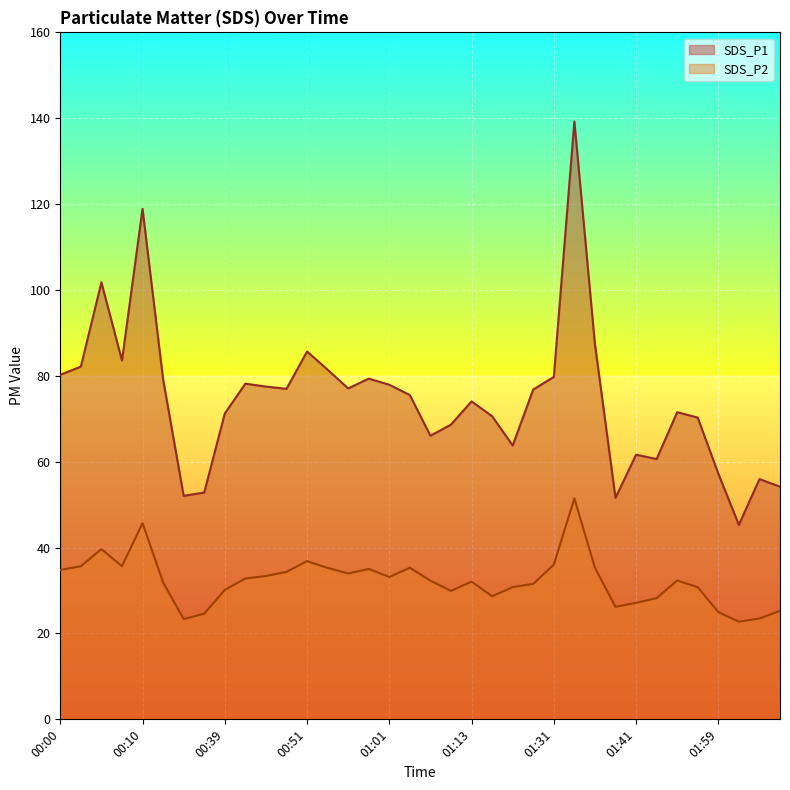

True or false: SDS_P1 has more than 2 interior local peaks.

True